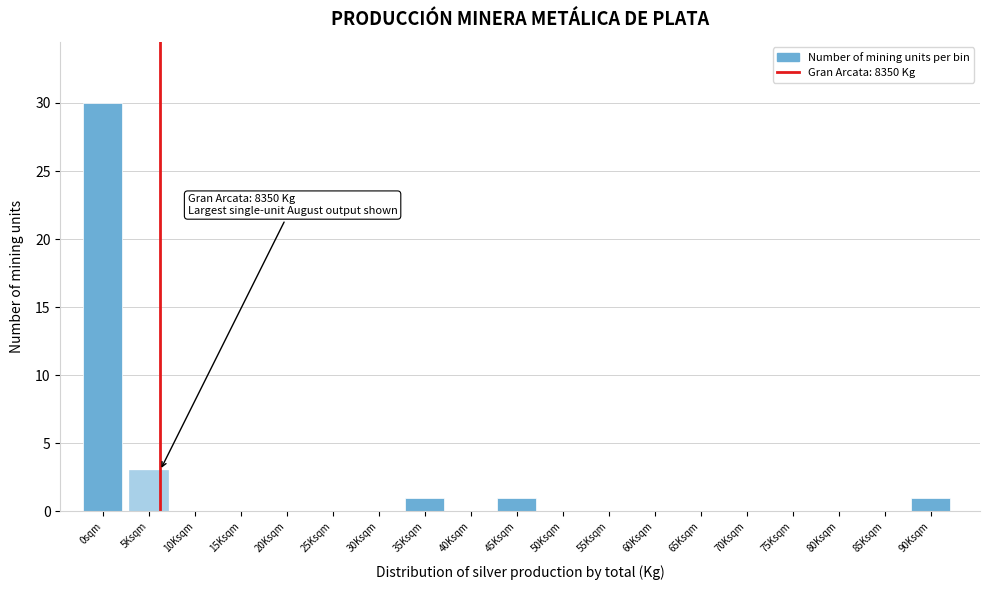

Reading right to left, transcribe all the data shown in this chart.

90Ksqm=1	85Ksqm=0	80Ksqm=0	75Ksqm=0	70Ksqm=0	65Ksqm=0	60Ksqm=0	55Ksqm=0	50Ksqm=0	45Ksqm=1	40Ksqm=0	35Ksqm=1	30Ksqm=0	25Ksqm=0	20Ksqm=0	15Ksqm=0	10Ksqm=0	5Ksqm=3	0sqm=30